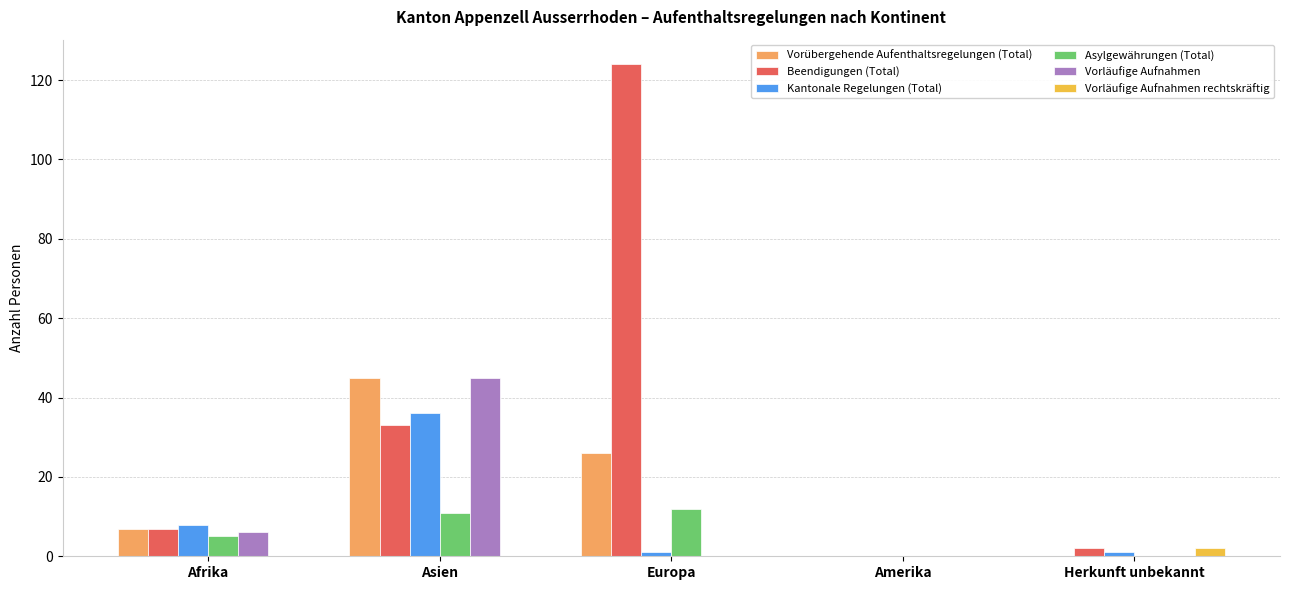

What is the total value across all series at Afrika?

33